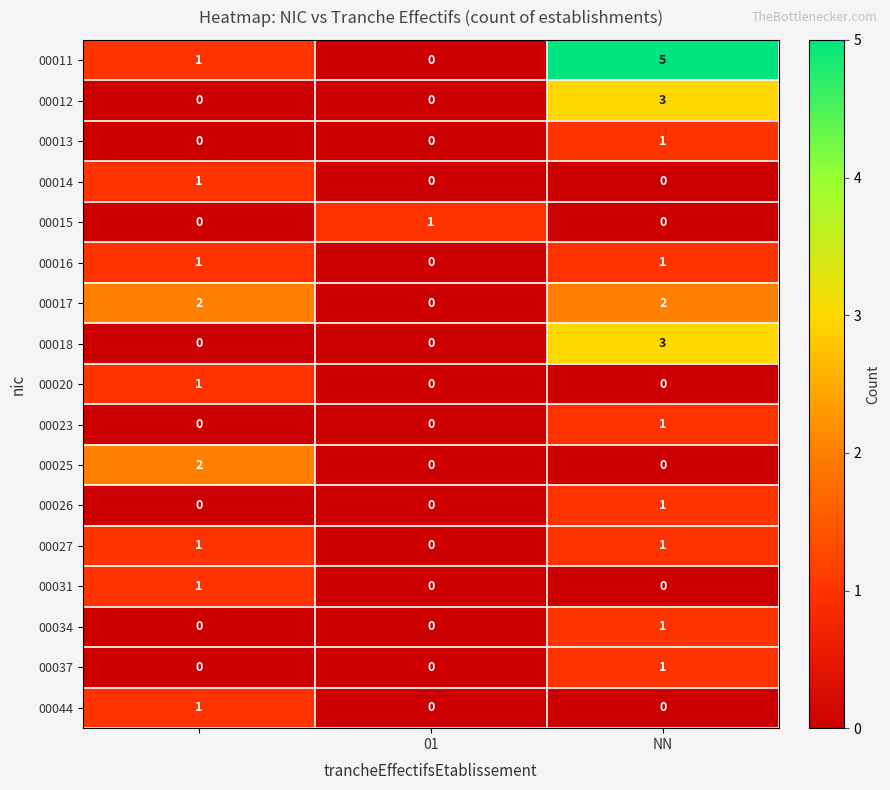

Which series has the largest range (max minus min)?

00011